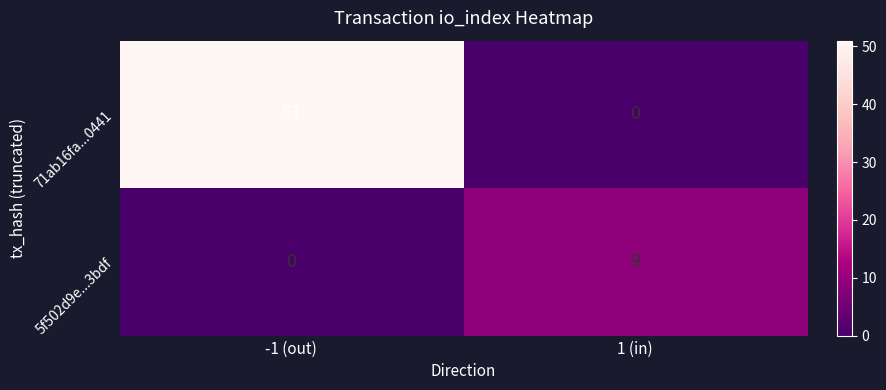

Rank the series at -1 (out) from lowest to highest value.

5f502d9e...3bdf, 71ab16fa...0441